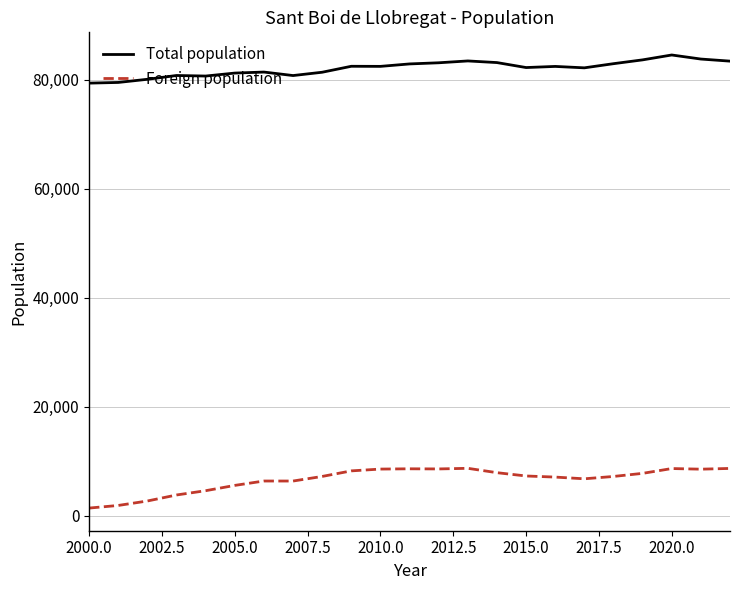

True or false: Foreign population and Total population cross at least once.

False